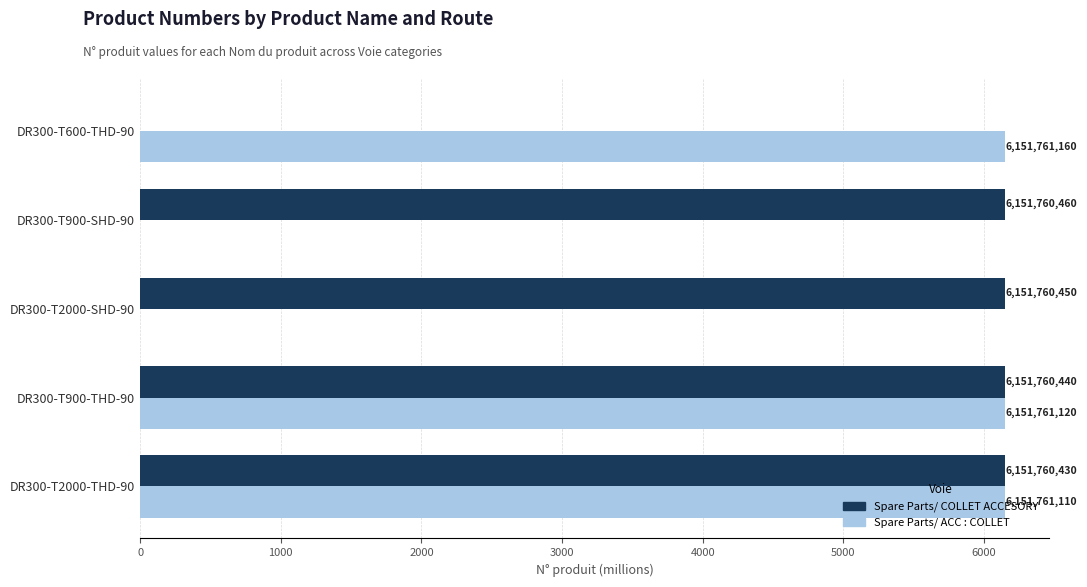

What are all the series names shown in the legend?

Spare Parts/ COLLET ACCESORY, Spare Parts/ ACC : COLLET